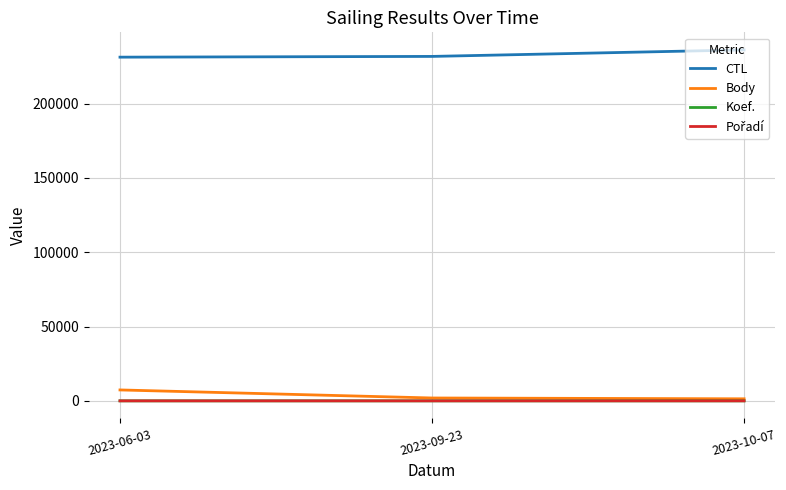

Is the value of CTL at 2023-06-03 greater than the value of Body at 2023-06-03?

Yes